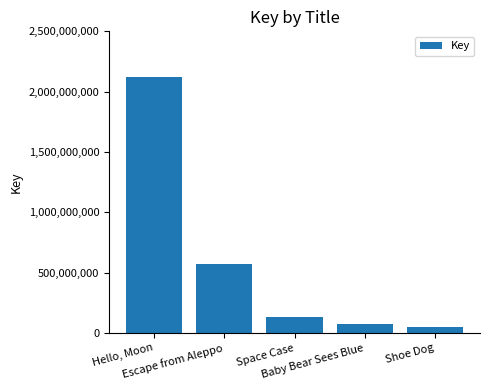

The value at Escape from Aleppo is 575576748. True or false?

True